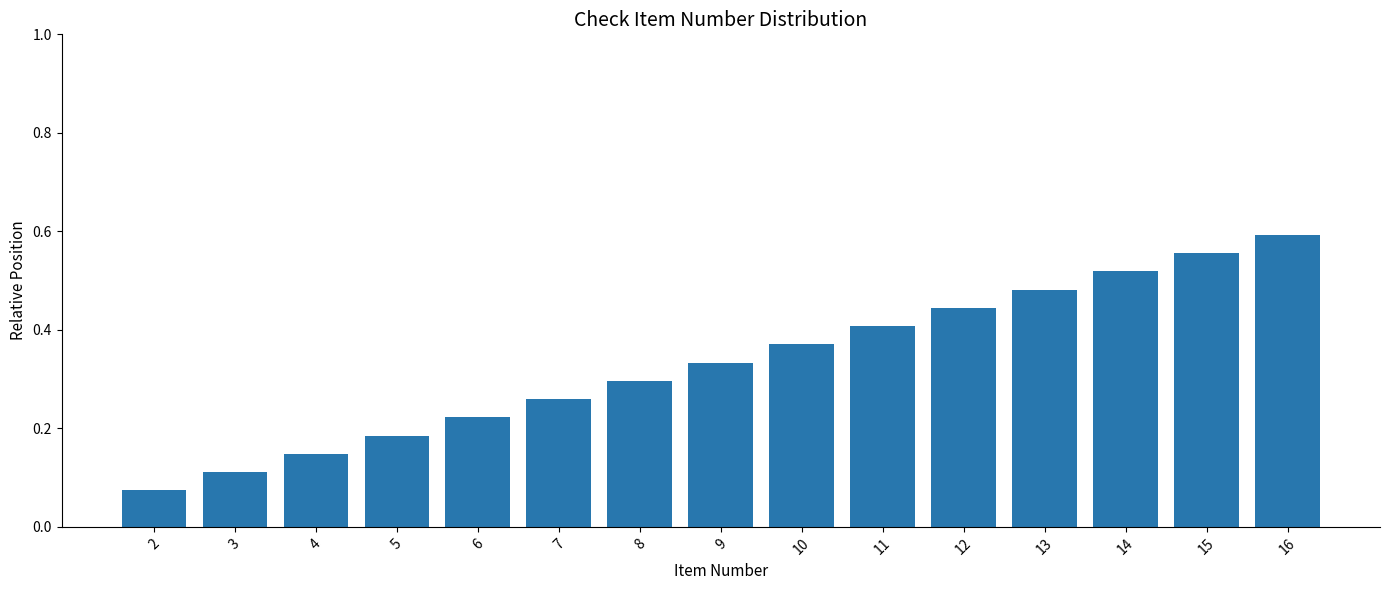

Which label corresponds to the smallest value in the chart?

2